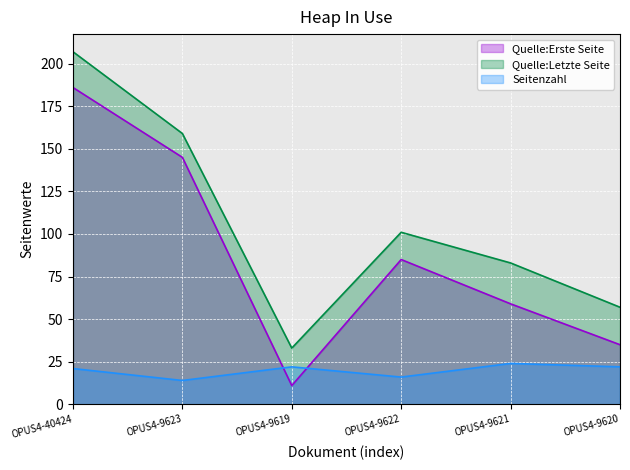

What are all the series names shown in the legend?

Quelle:Erste Seite, Quelle:Letzte Seite, Seitenzahl